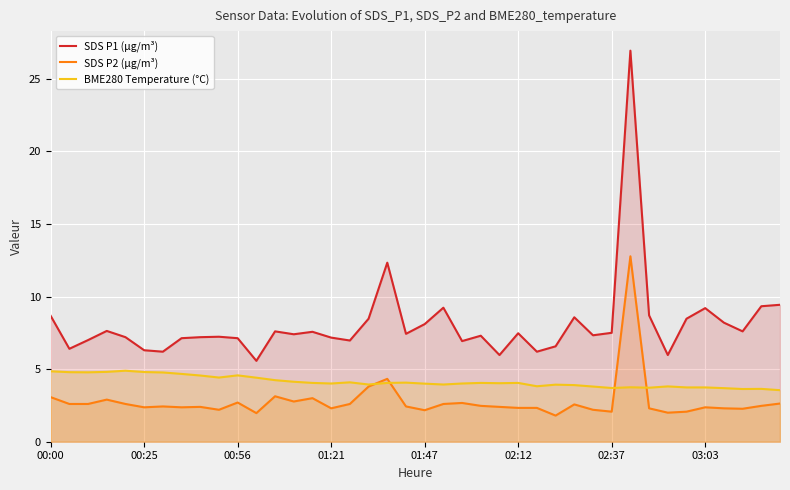

List the series in order of their overall mean, highest first.

SDS P1 (µg/m³), BME280 Temperature (°C), SDS P2 (µg/m³)